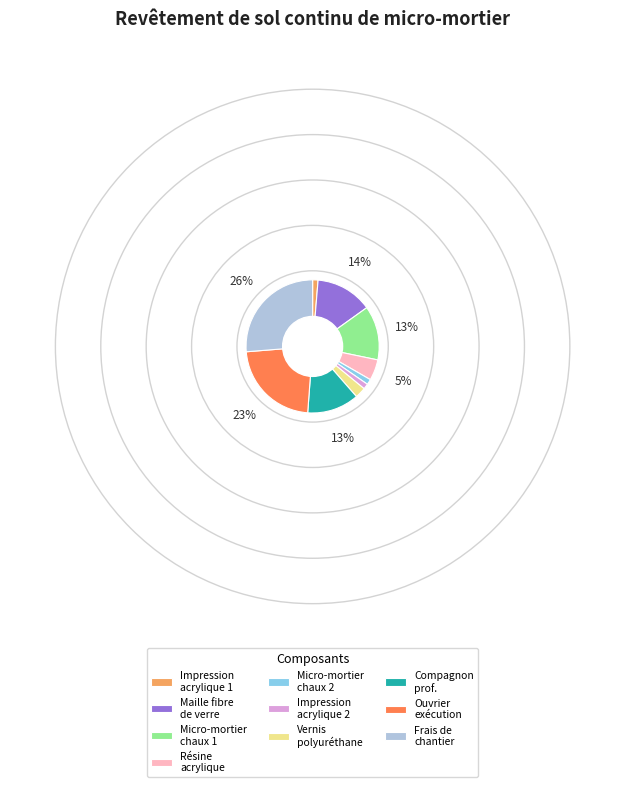

Is it true that Micro-mortier chaux 1 is 3% of the pie?

False